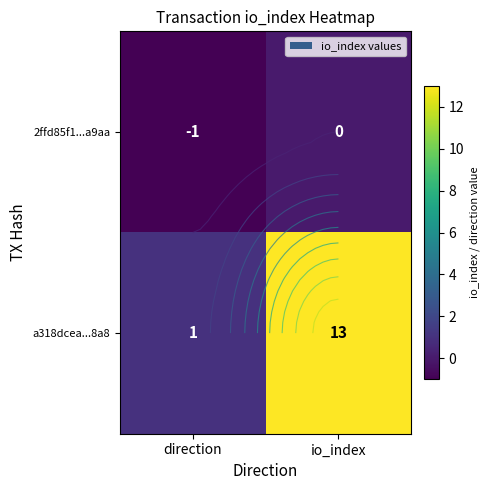

At how many categories does at least one series exceed 4?

1